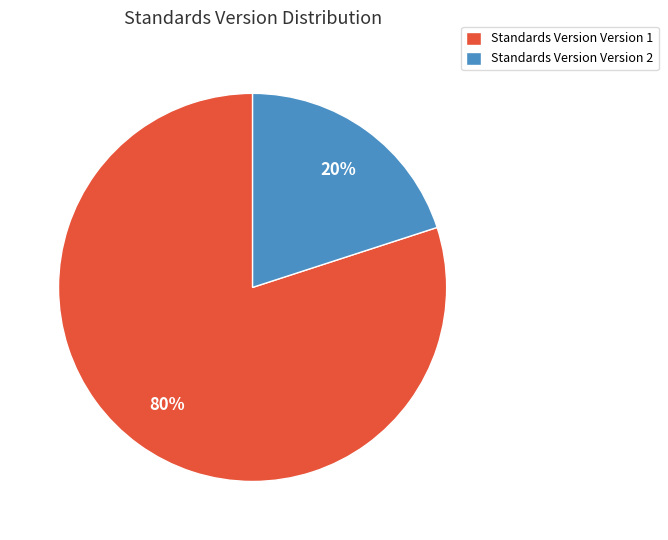

To the nearest percent, what portion does Standards Version Version 2 represent?

20%